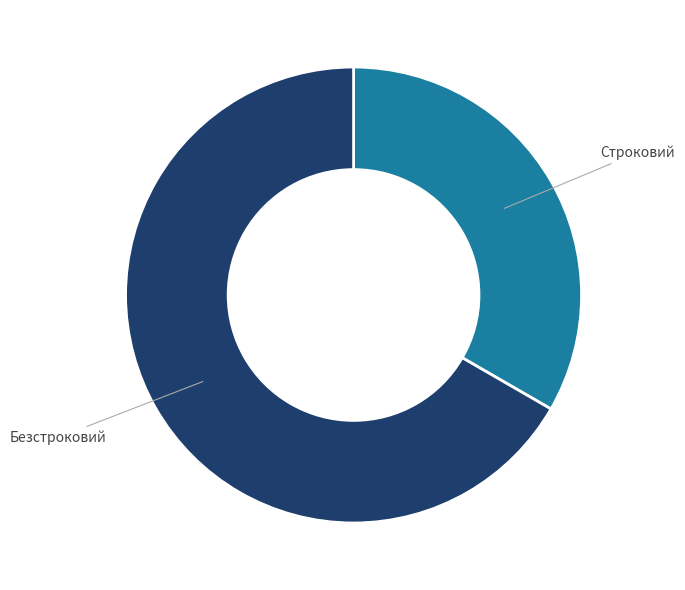

Is there a majority slice in this chart?

Yes